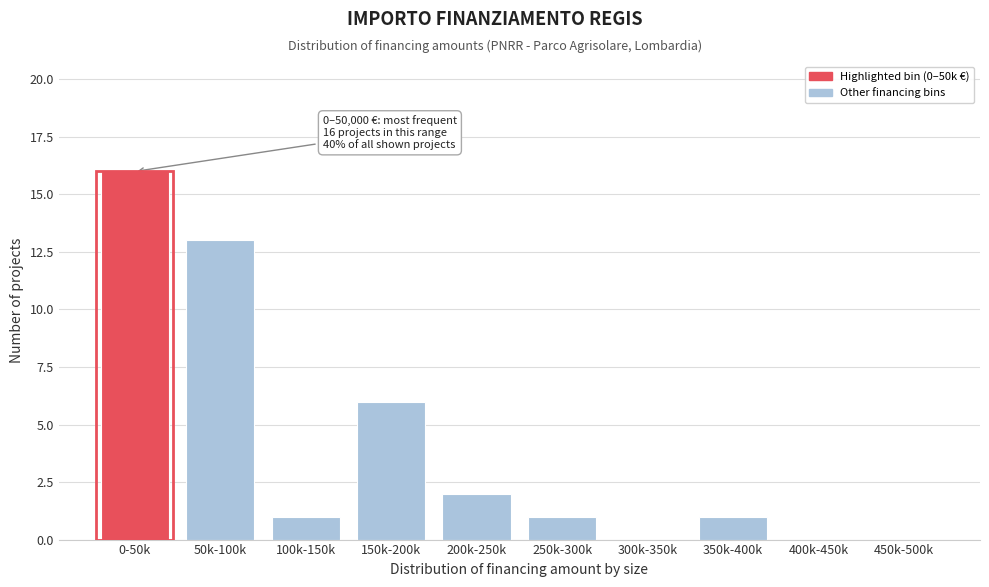

Reading left to right, list all the values displayed in this chart.

0-50k=16	50k-100k=13	100k-150k=1	150k-200k=6	200k-250k=2	250k-300k=1	300k-350k=0	350k-400k=1	400k-450k=0	450k-500k=0